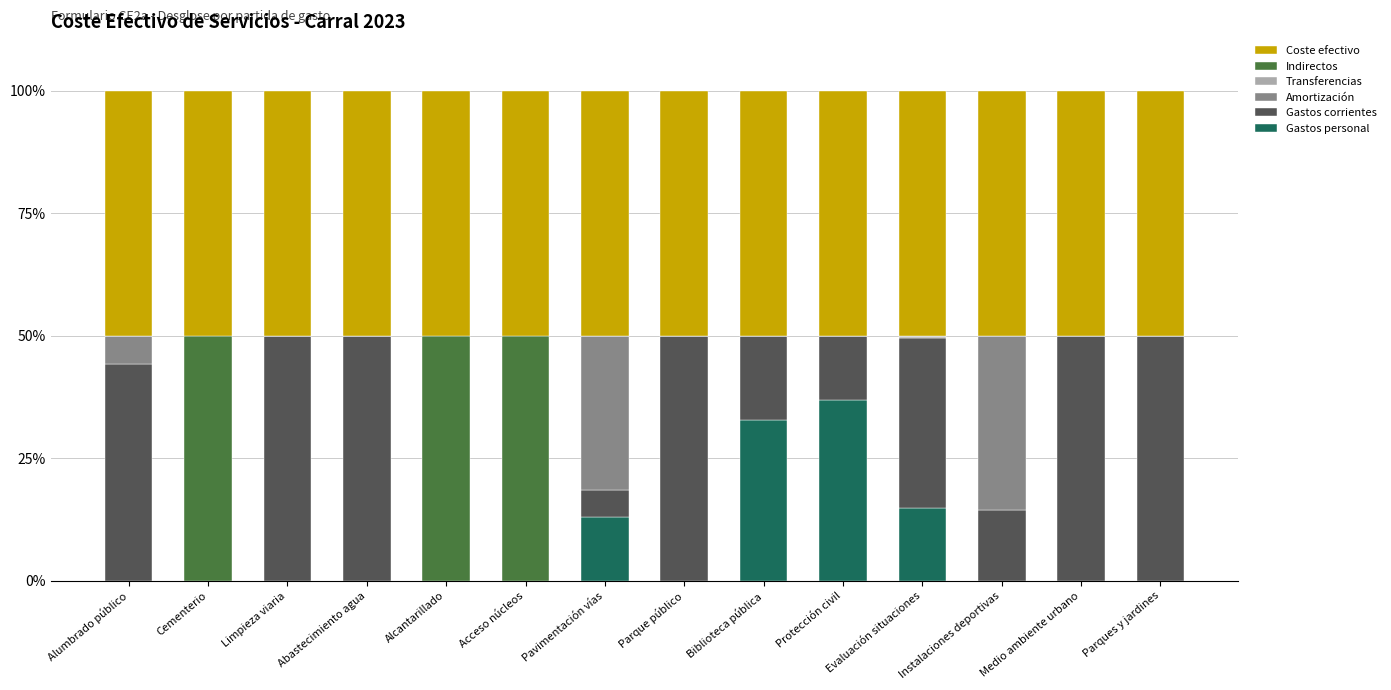

What value does the Gastos personal series have at Protección civil?

37.0